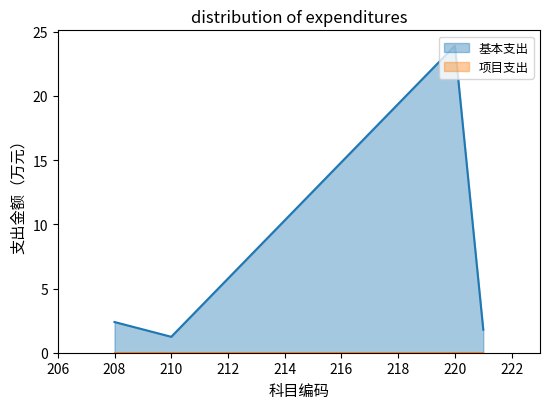

What is the value of the 1st point from the left?

2.4